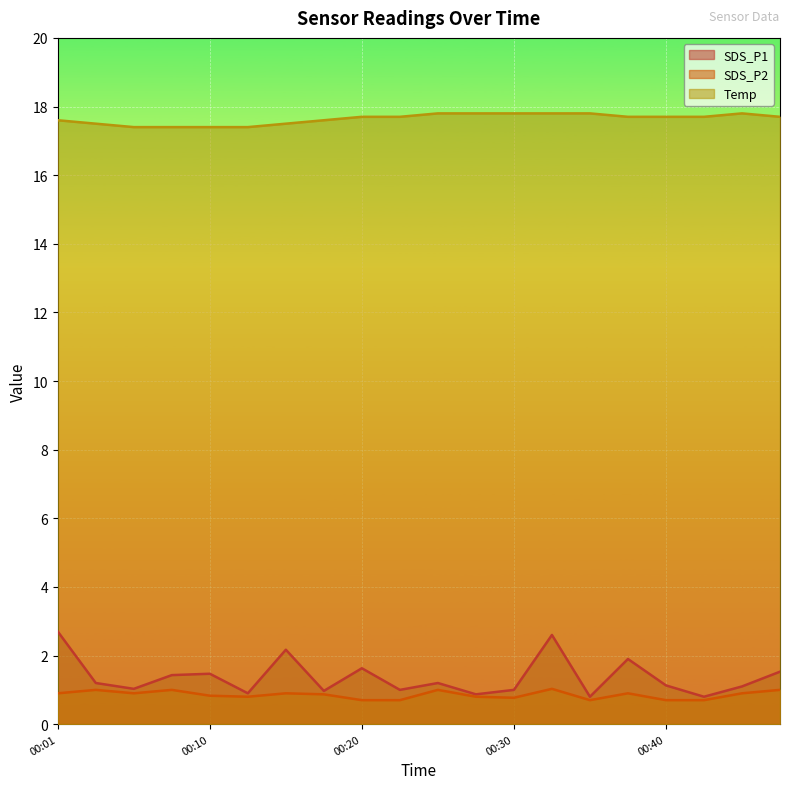

What is the sum of all Temp values?

352.8